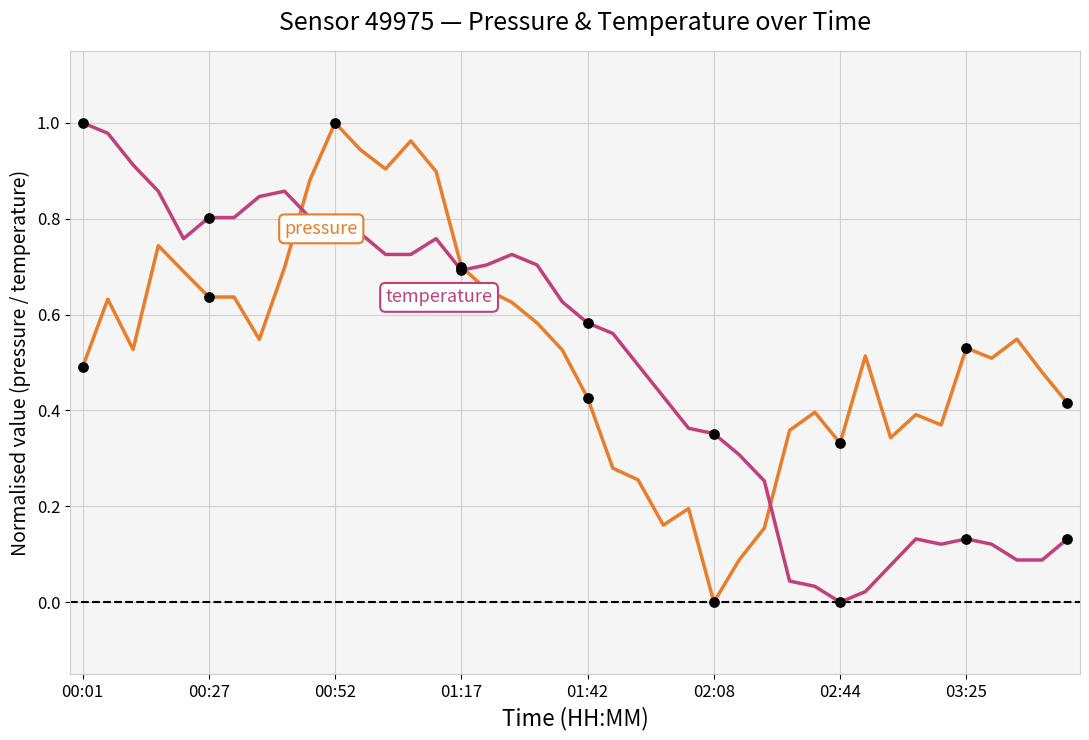

Does the chart have visible grid lines?

Yes